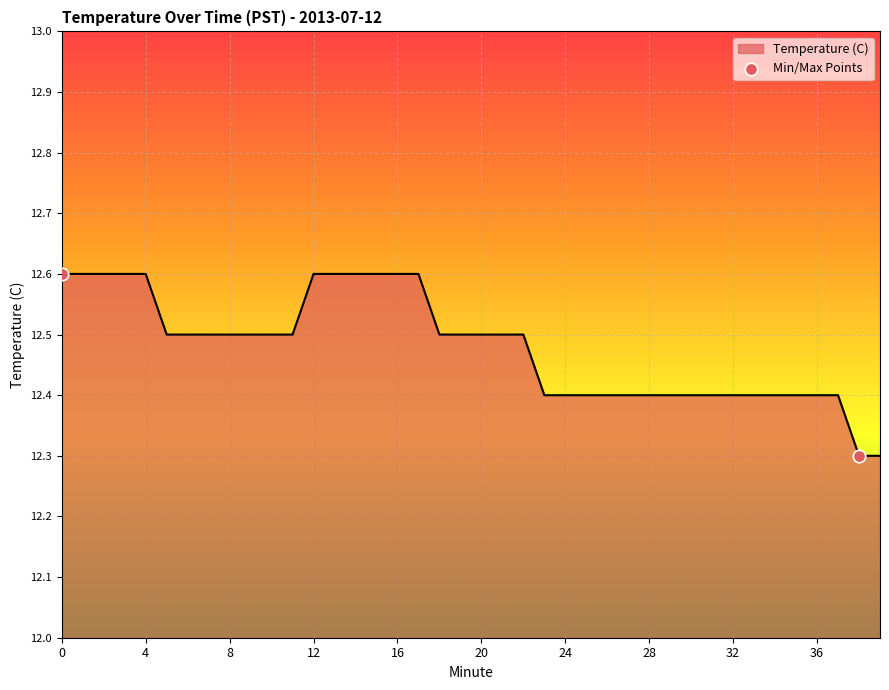

What is the smallest value displayed?

12.3